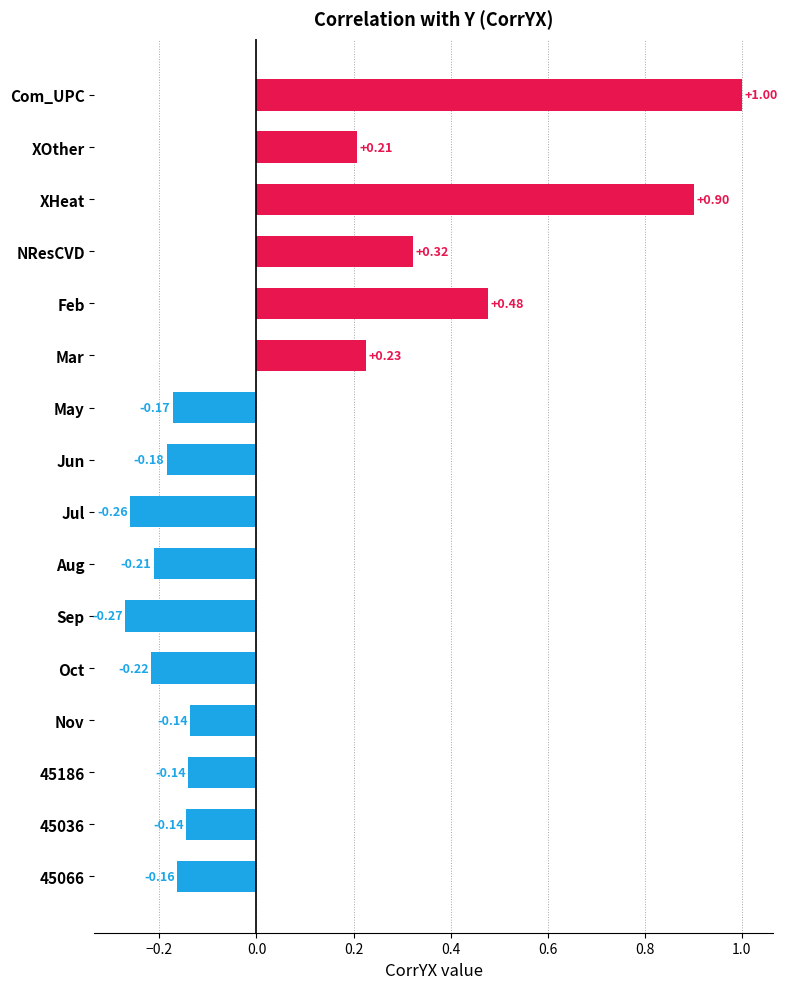

What is the label of the 6th bar from the top?

Mar